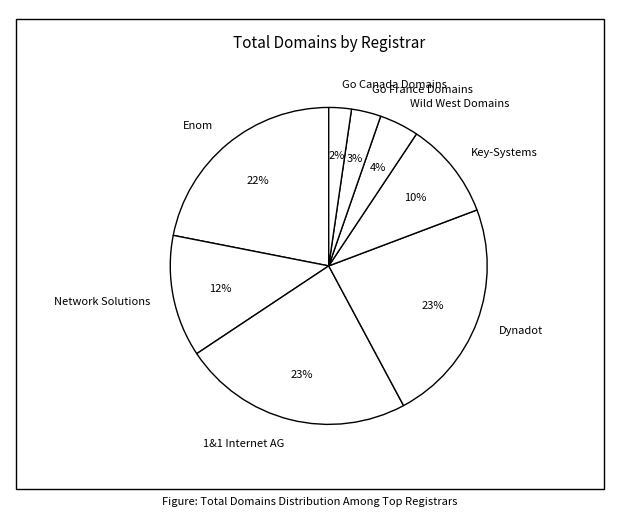

Which has a higher value, Go France Domains or Dynadot?

Dynadot